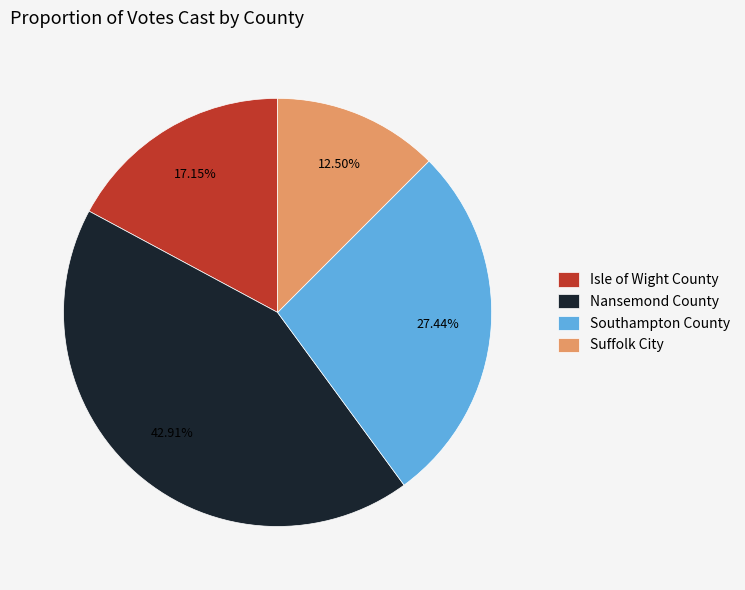

Count the number of slices in the pie.

4